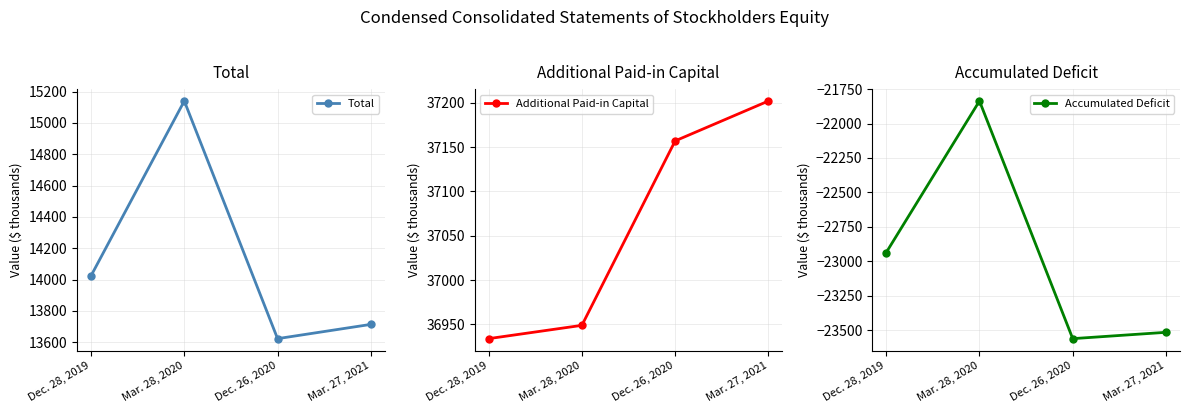

True or false: Accumulated Deficit and Additional Paid-in Capital cross at least once.

False